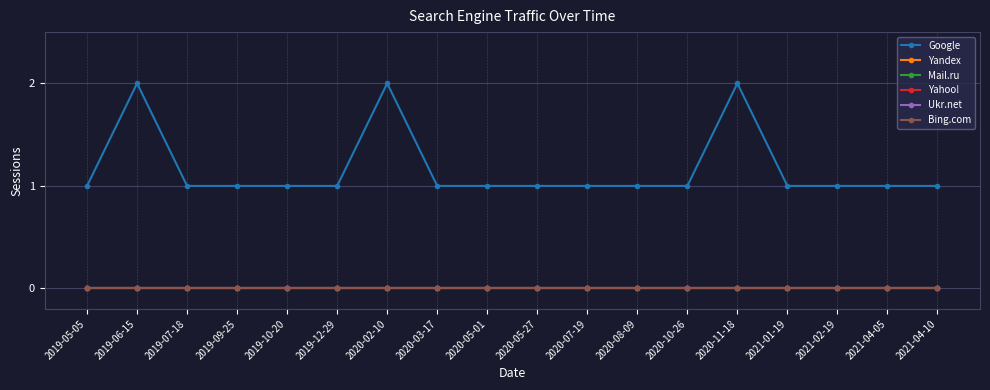

Does the chart have visible grid lines?

Yes